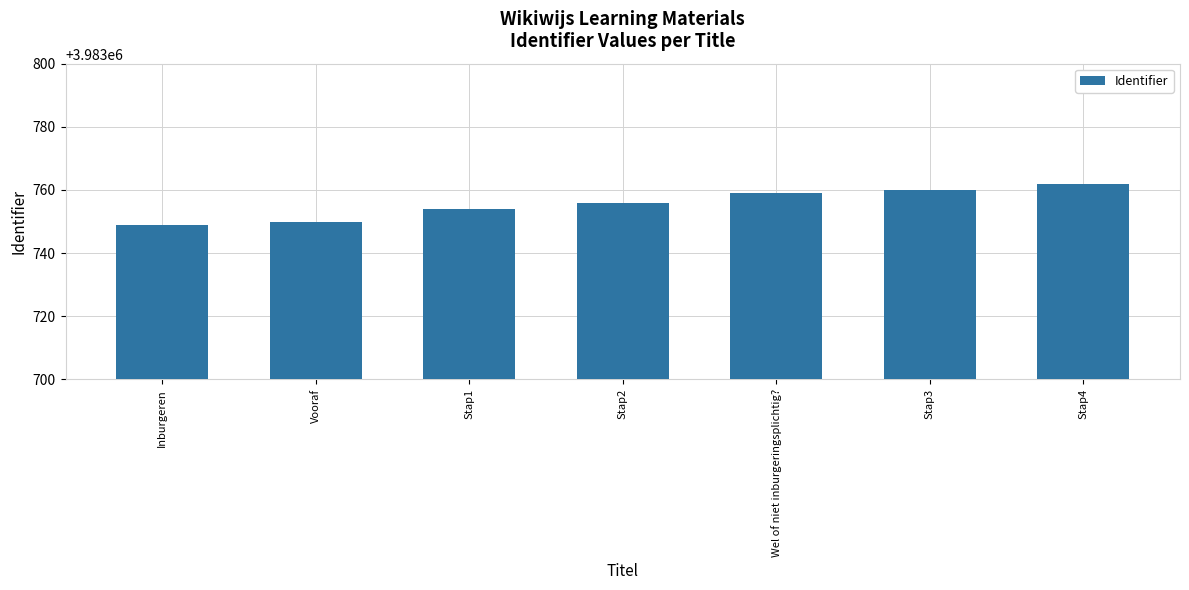

Rank the categories by value from lowest to highest.

Inburgeren, Vooraf, Stap1, Stap2, Wel of niet inburgeringsplichtig?, Stap3, Stap4